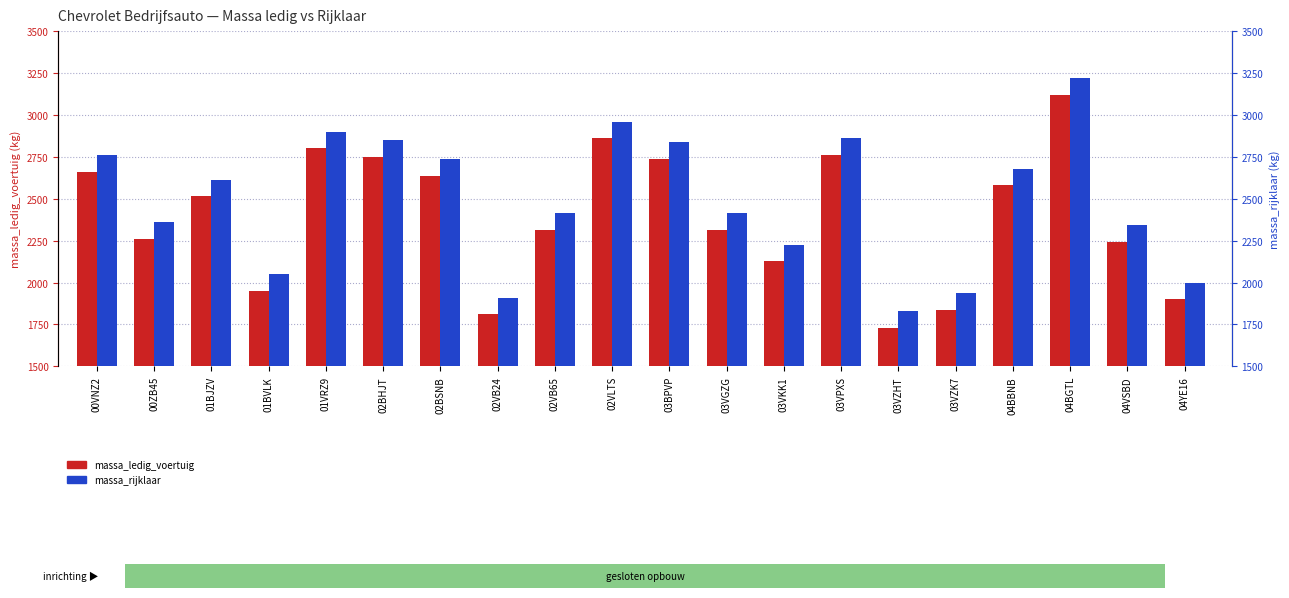

At which label does massa_rijklaar reach its minimum?

03VZHT